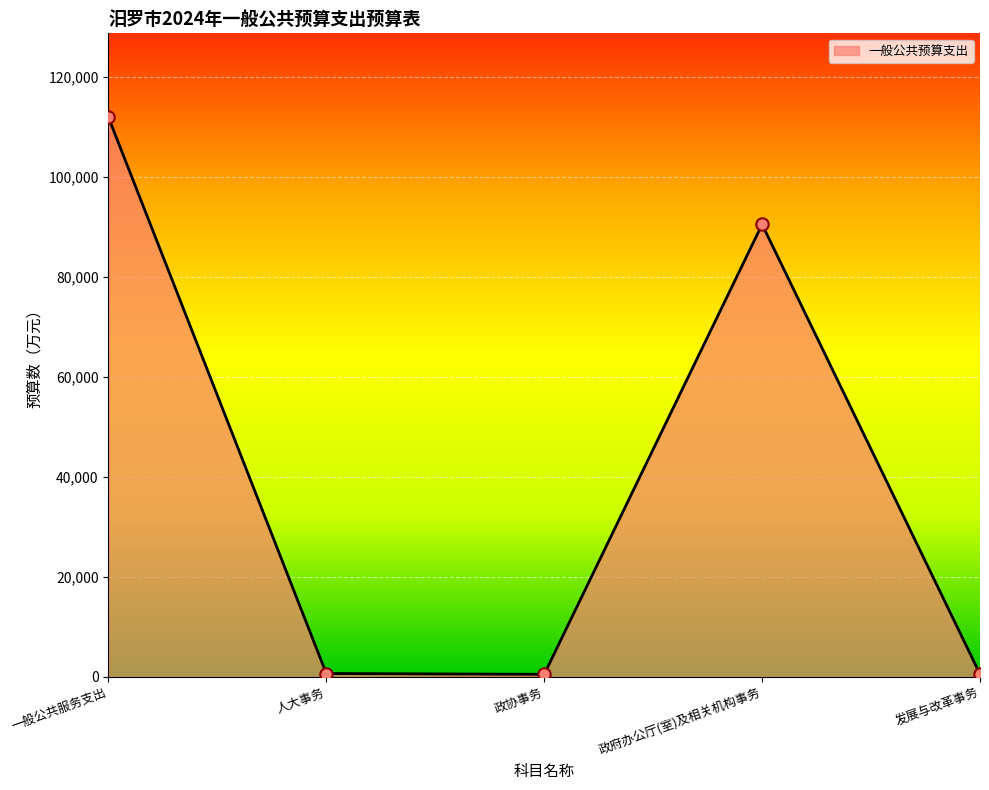

What is the change in value from 一般公共服务支出 to 政府办公厅(室)及相关机构事务?

-21426.7